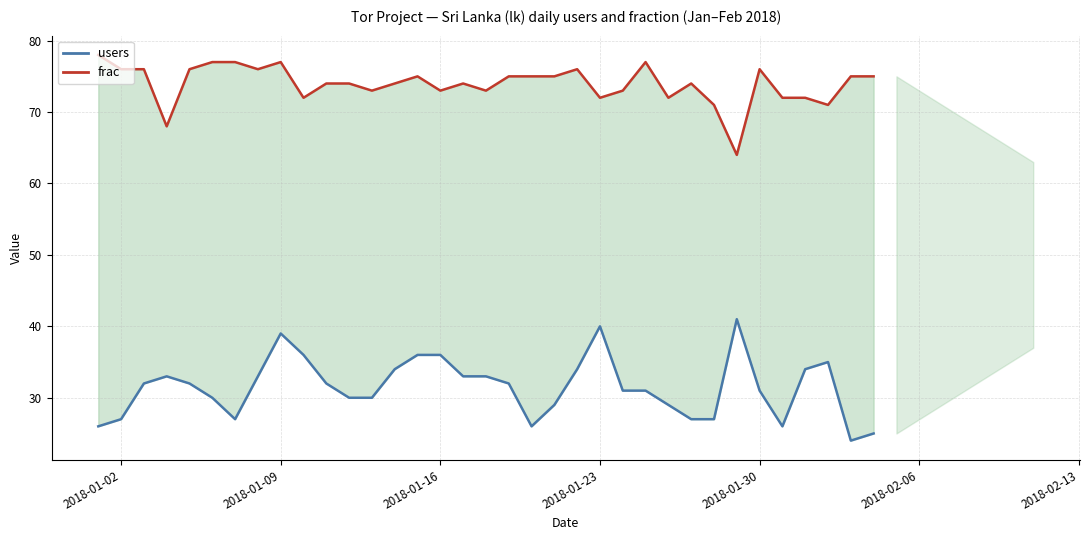

What is the maximum value for frac?

78